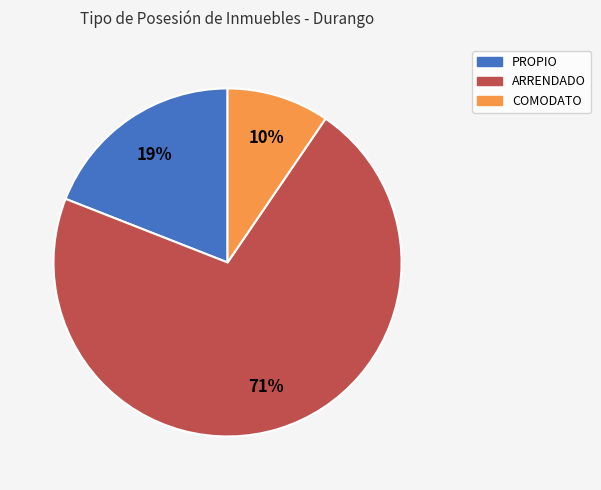

Combined, do PROPIO and COMODATO account for over 50%?

No